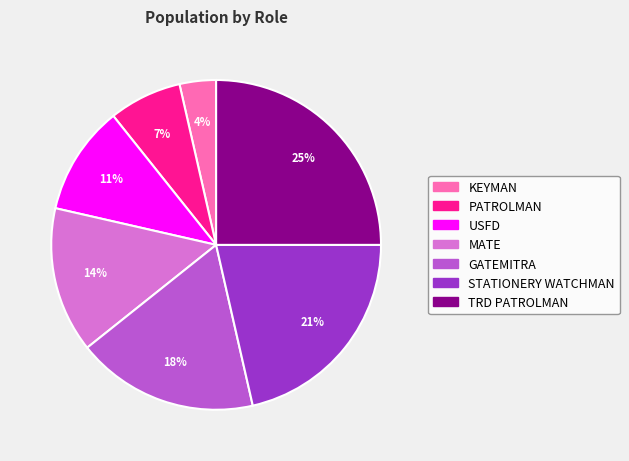

Is there any slice that represents more than half of the pie?

No